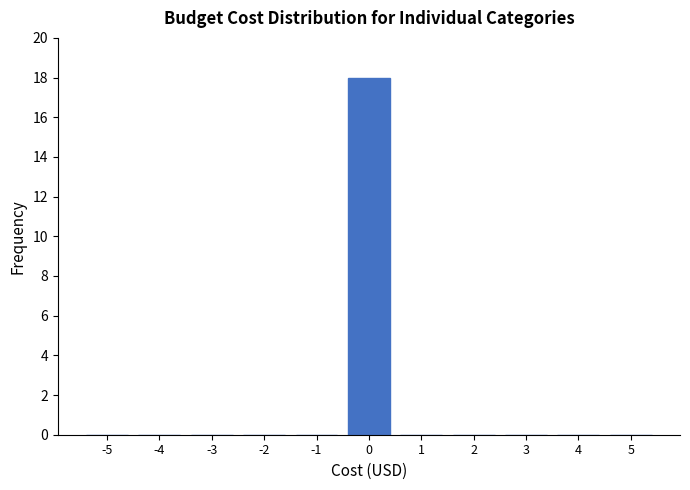

Reading left to right, extract all data points from this chart.

-5=0	-4=0	-3=0	-2=0	-1=0	0=18	1=0	2=0	3=0	4=0	5=0